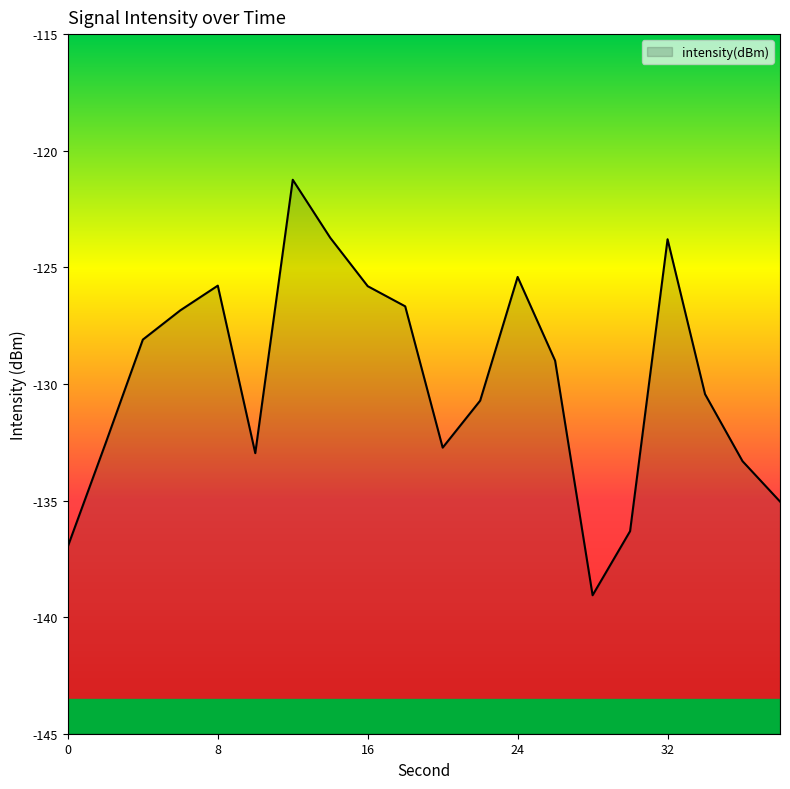

Does the chart display data point markers on the line(s)?

No